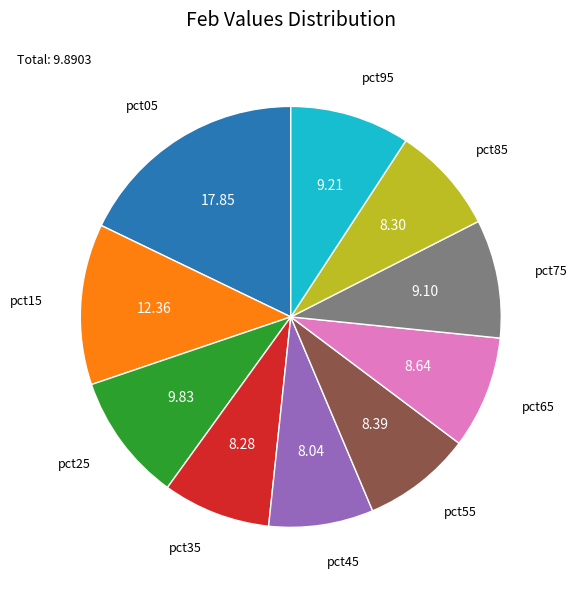

Is the sum of pct25 and pct85 greater than half?

No